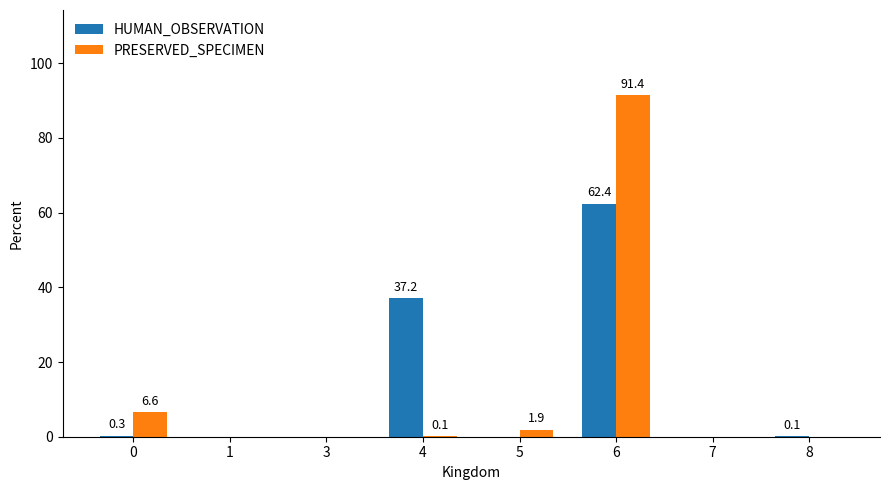

Which series changed the most between 0 and 3?

PRESERVED_SPECIMEN